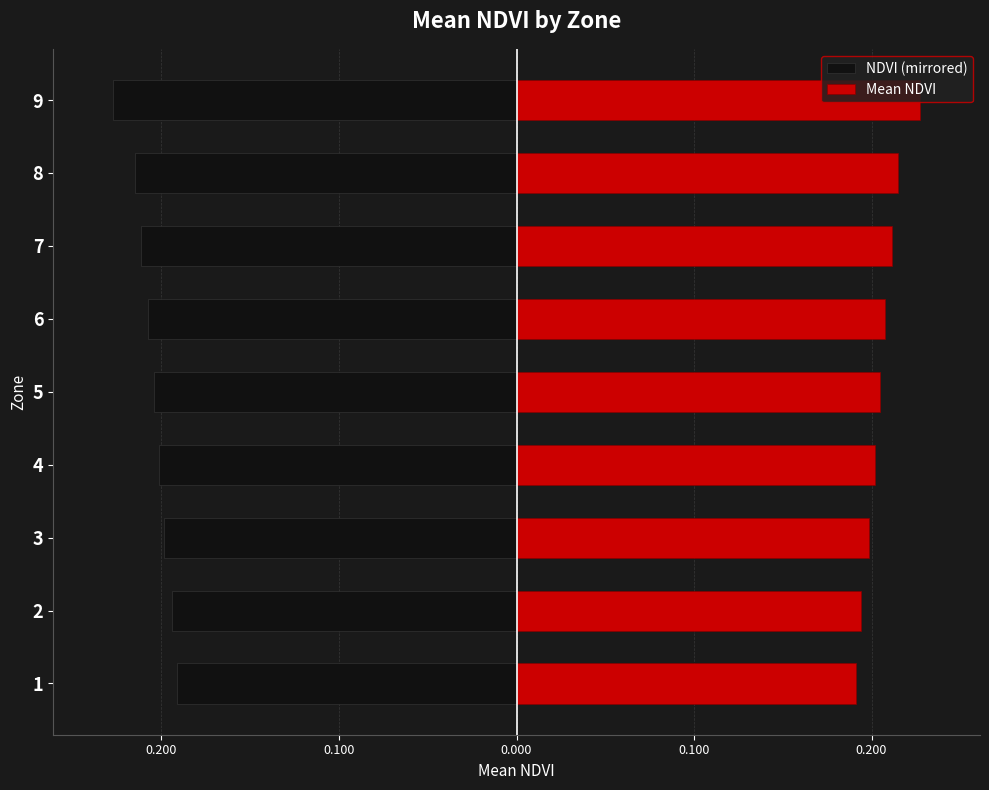

What is the average value of the Mean NDVI series?

0.2